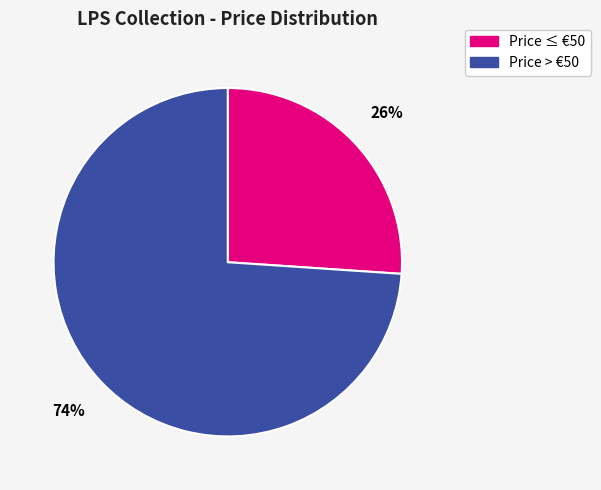

Does any single category account for the majority?

Yes